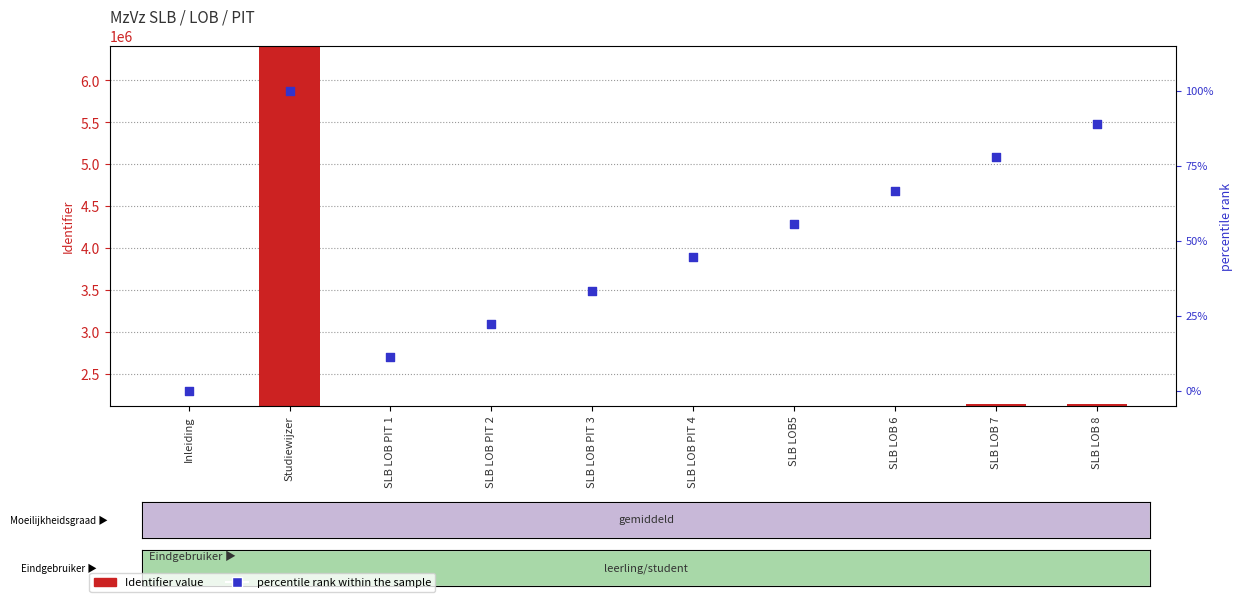

At how many categories does at least one series exceed 889071?

10